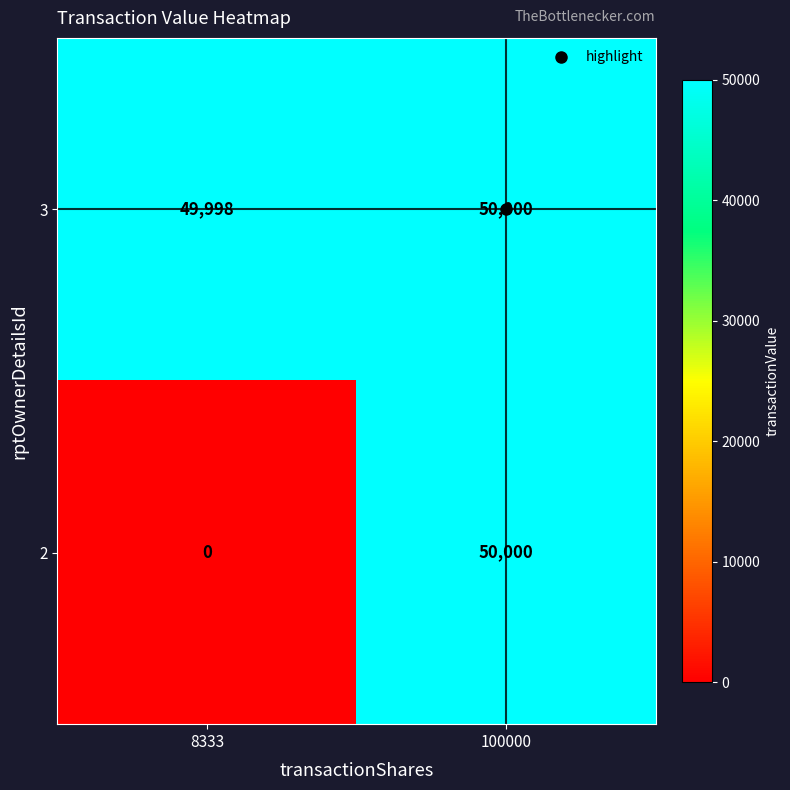

Between 8333 and 100000, which series saw the biggest shift?

2